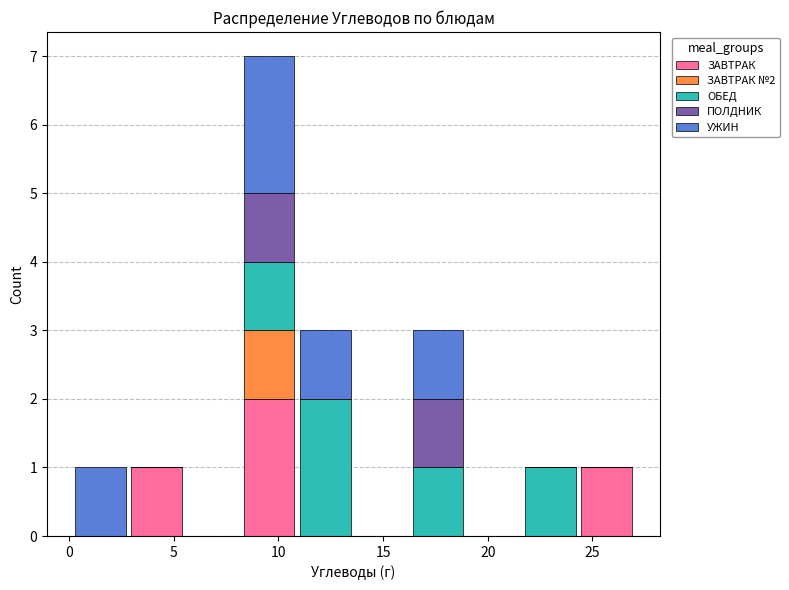

Which range on the x-axis has the tallest stacked bar (by total height)?

8.0 to 11.0